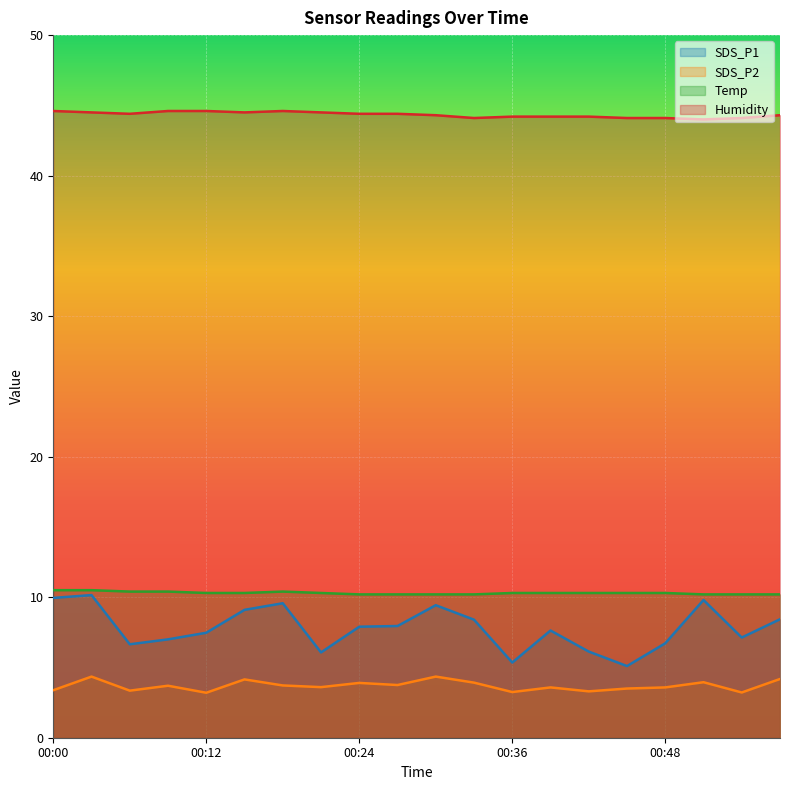

What is the value of the SDS_P2 point at the 11th from the left?

4.3